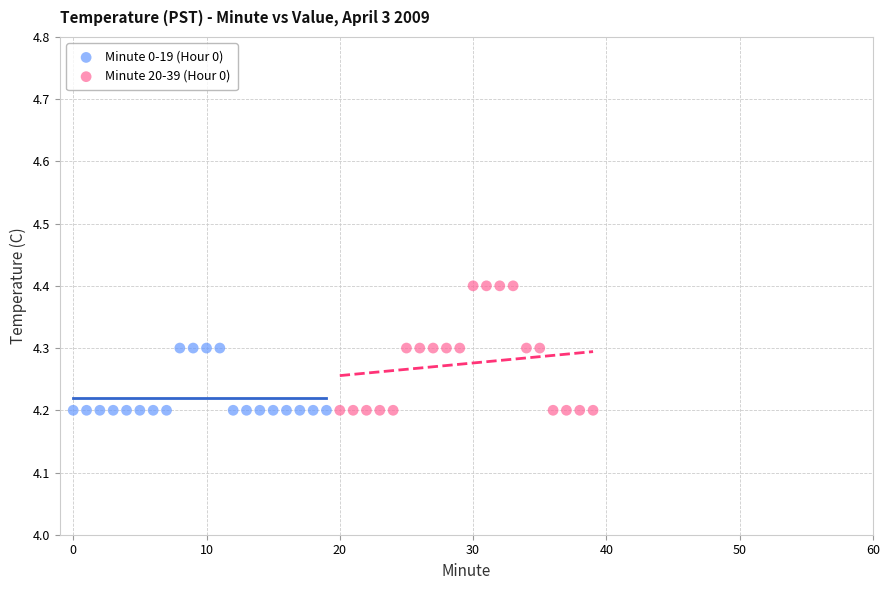

Which series contains the highest Y value?

Minute 20-39 (Hour 0)